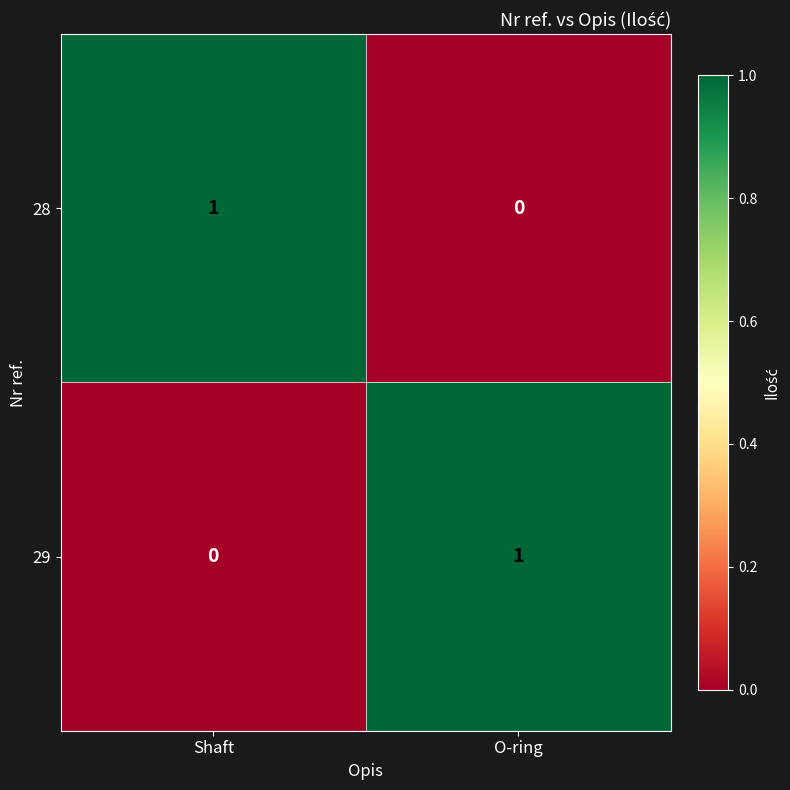

Which category has the lowest value in the 28 series?

O-ring